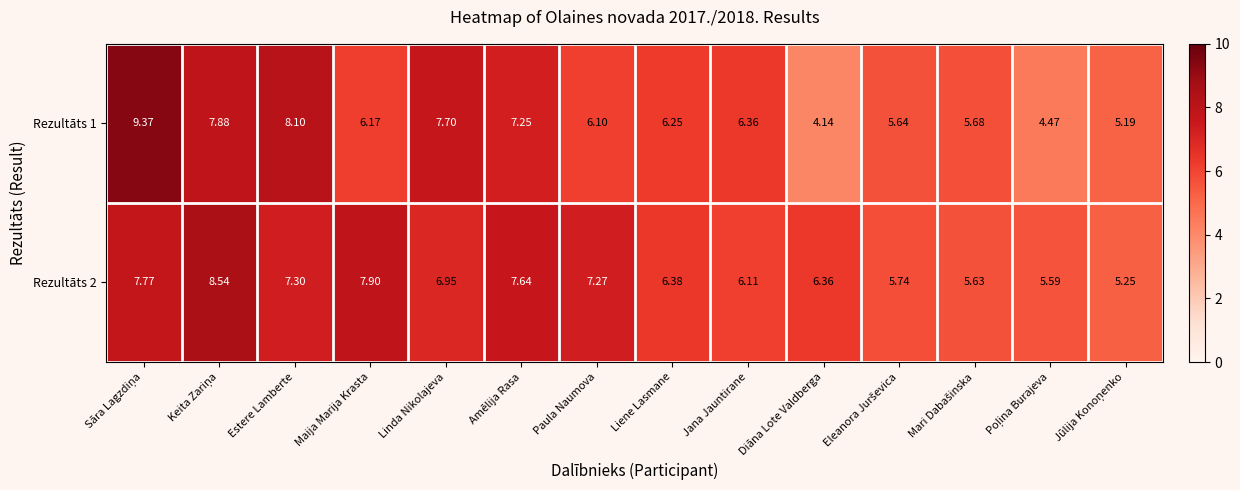

At which label is Rezultāts 2 closest to 6?

Jana Jauntirane